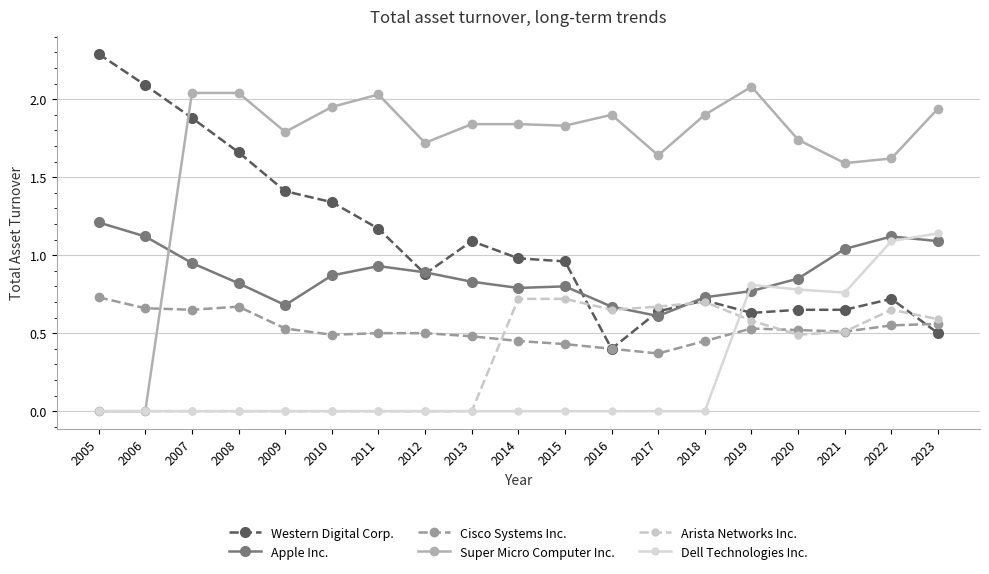

Which series changed the most between 2005 and 2009?

Super Micro Computer Inc.